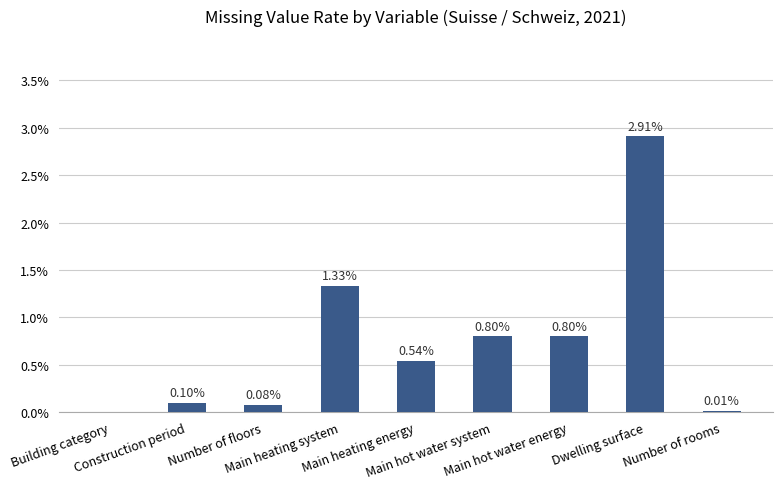

How many values exceed 0?

8